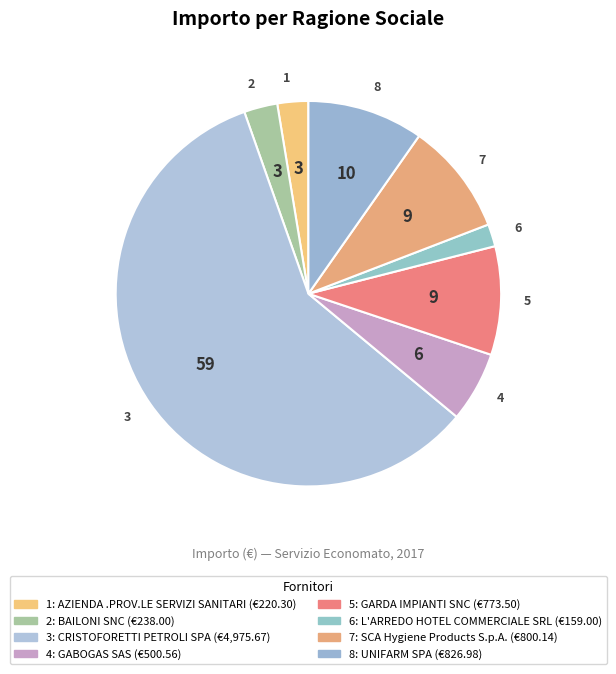

How many slices are in this pie chart?

8